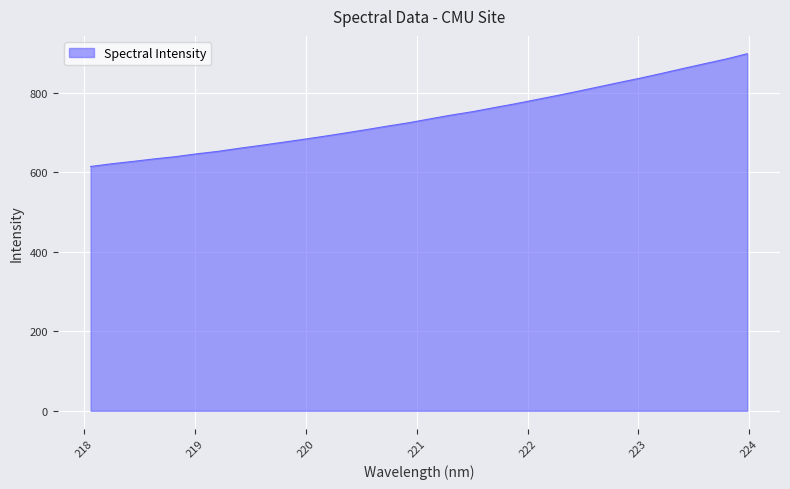

What is the difference between the maximum and minimum values?

283.7